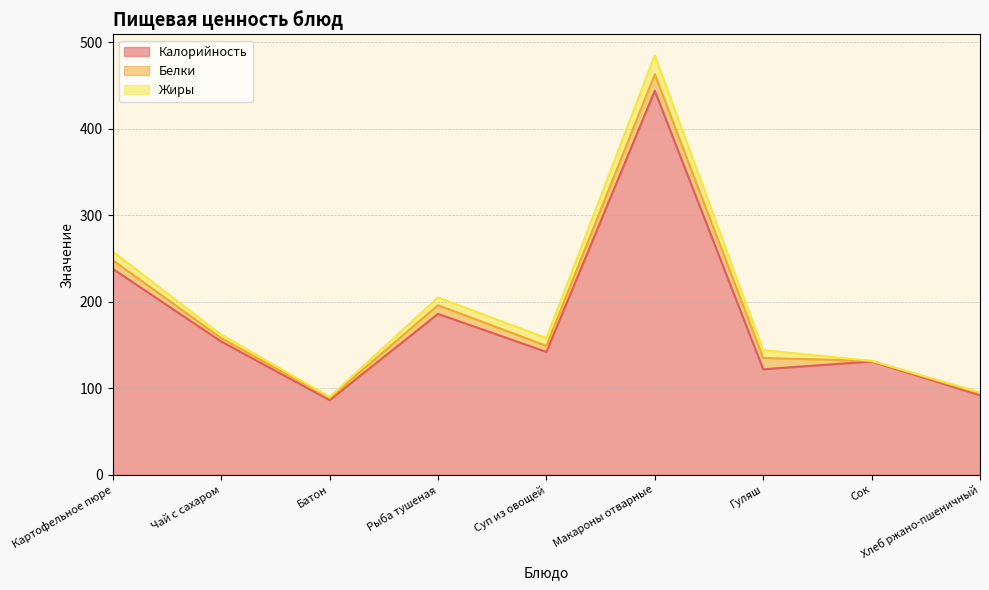

Between Макароны отварные and Хлеб ржано-пшеничный, which series saw the biggest shift?

Калорийность